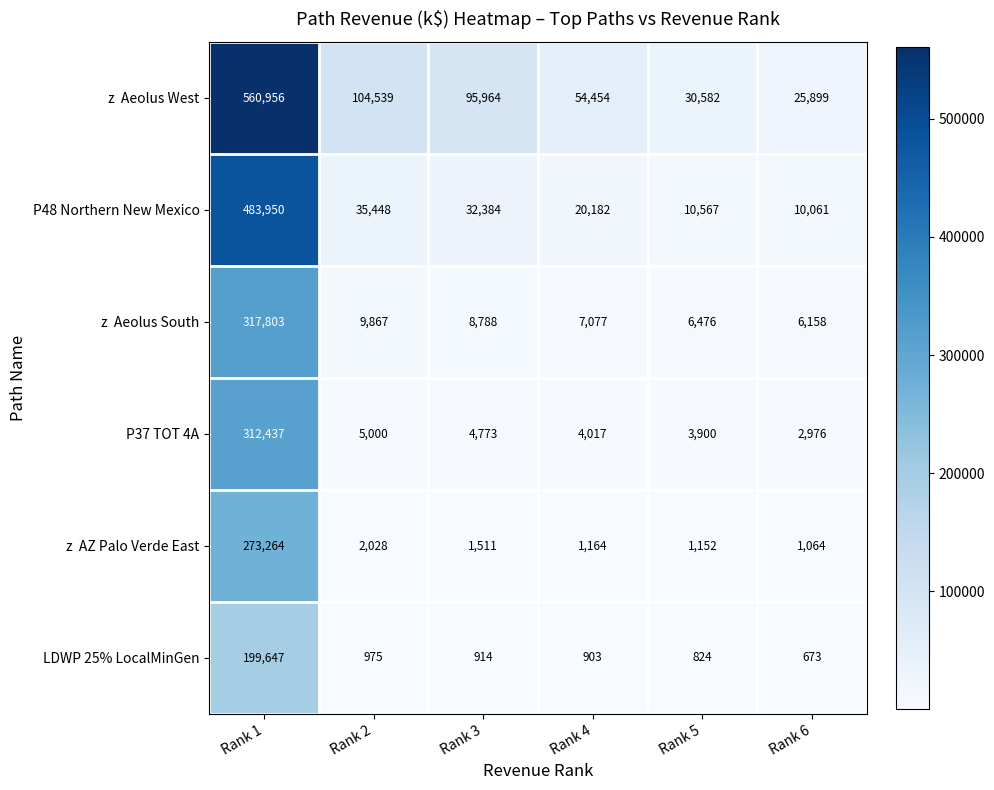

At how many categories does at least one series exceed 488931?

1